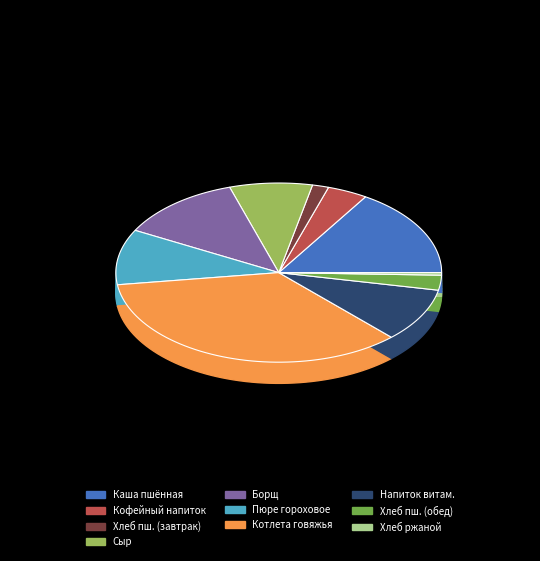

Is it true that Кофейный напиток is 1% of the pie?

False